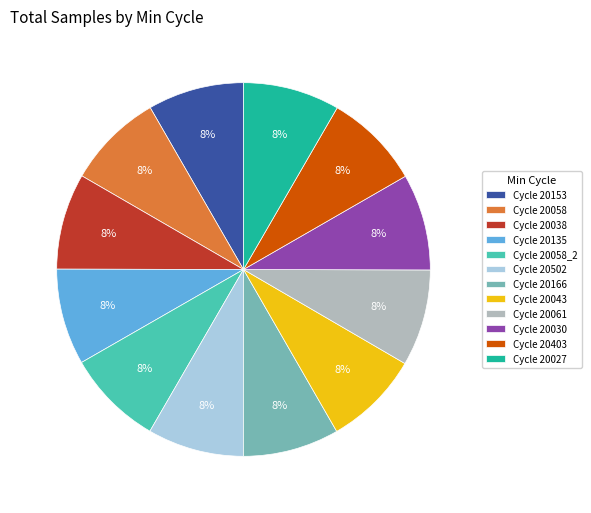

Approximately how many times larger is the value at Cycle 20061 compared to Cycle 20030?

1.0